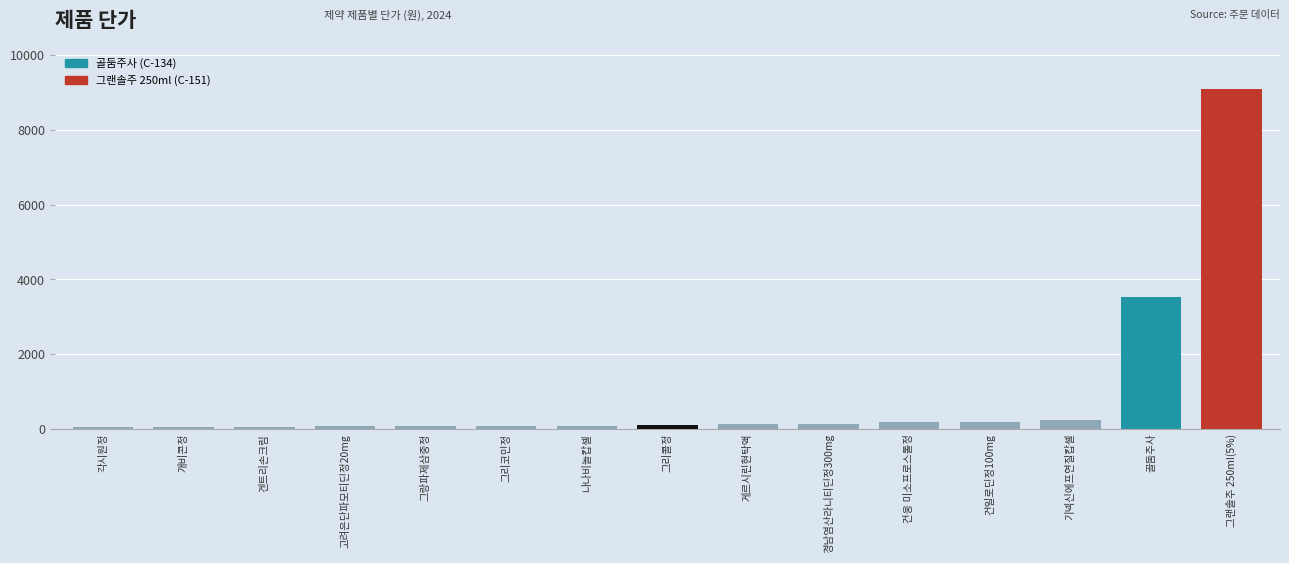

Approximately how many times larger is the value at 각시원정 compared to 고려은단파모티딘정20mg?

0.6